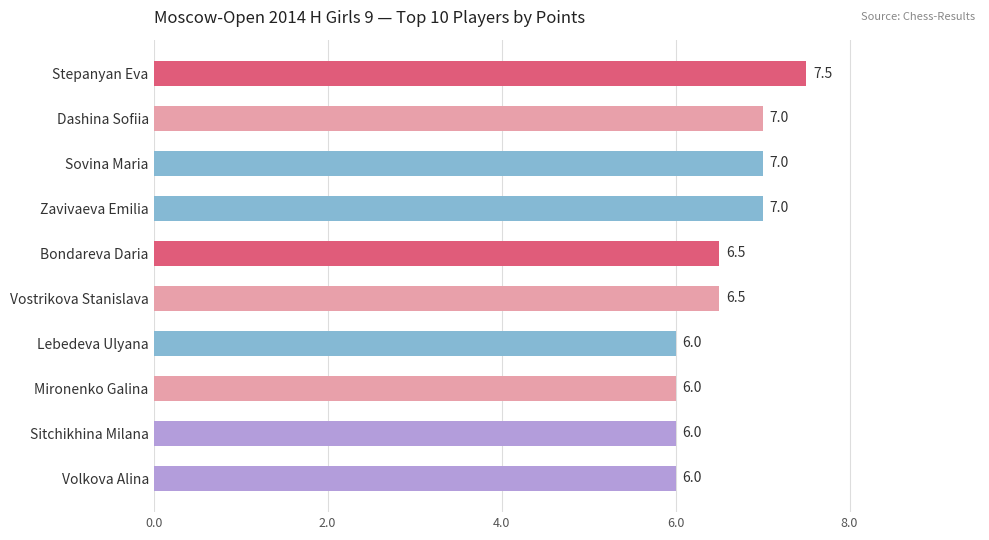

How many values are between 6 and 7?

9